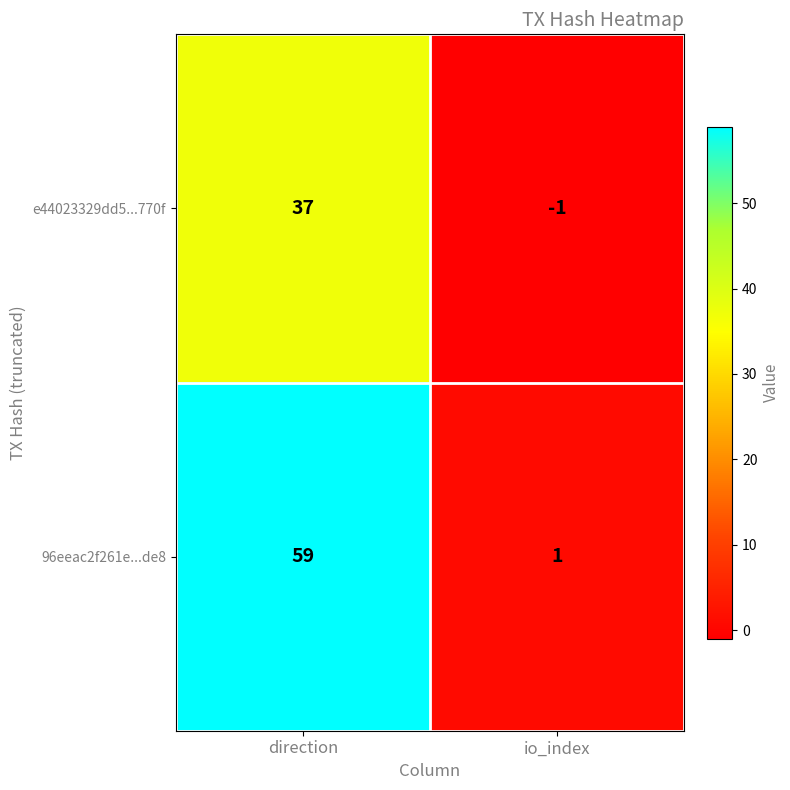

Reading left to right, what are all the values shown in this chart?

e44023329dd5...770f: direction=37	io_index=-1
96eeac2f261e...de8: direction=59	io_index=1